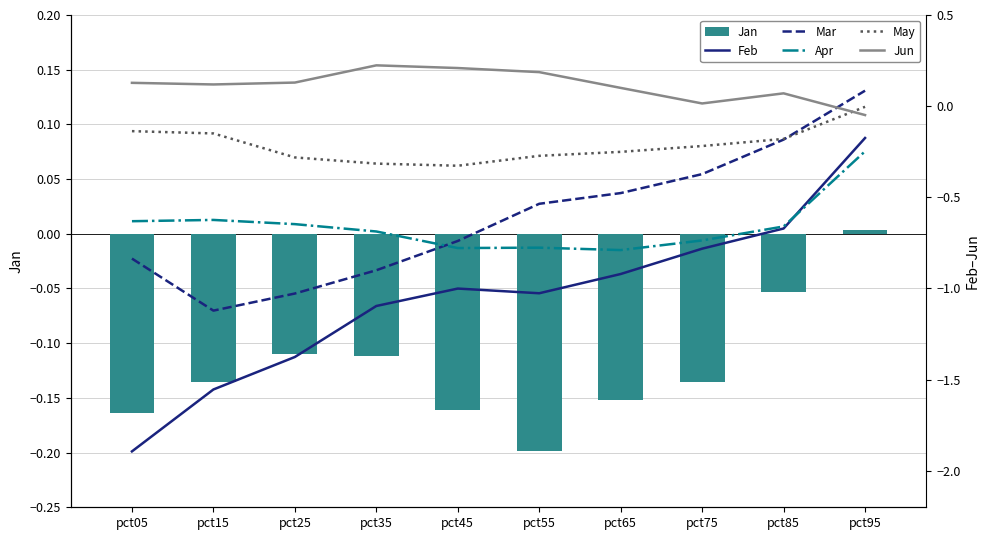

What is the sum of all Apr values?

-6.6